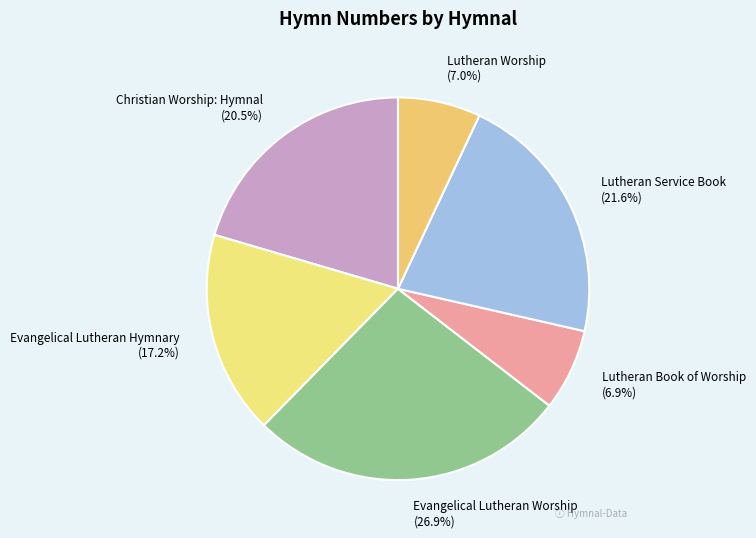

Is it true that Lutheran Service Book is 8% of the pie?

False